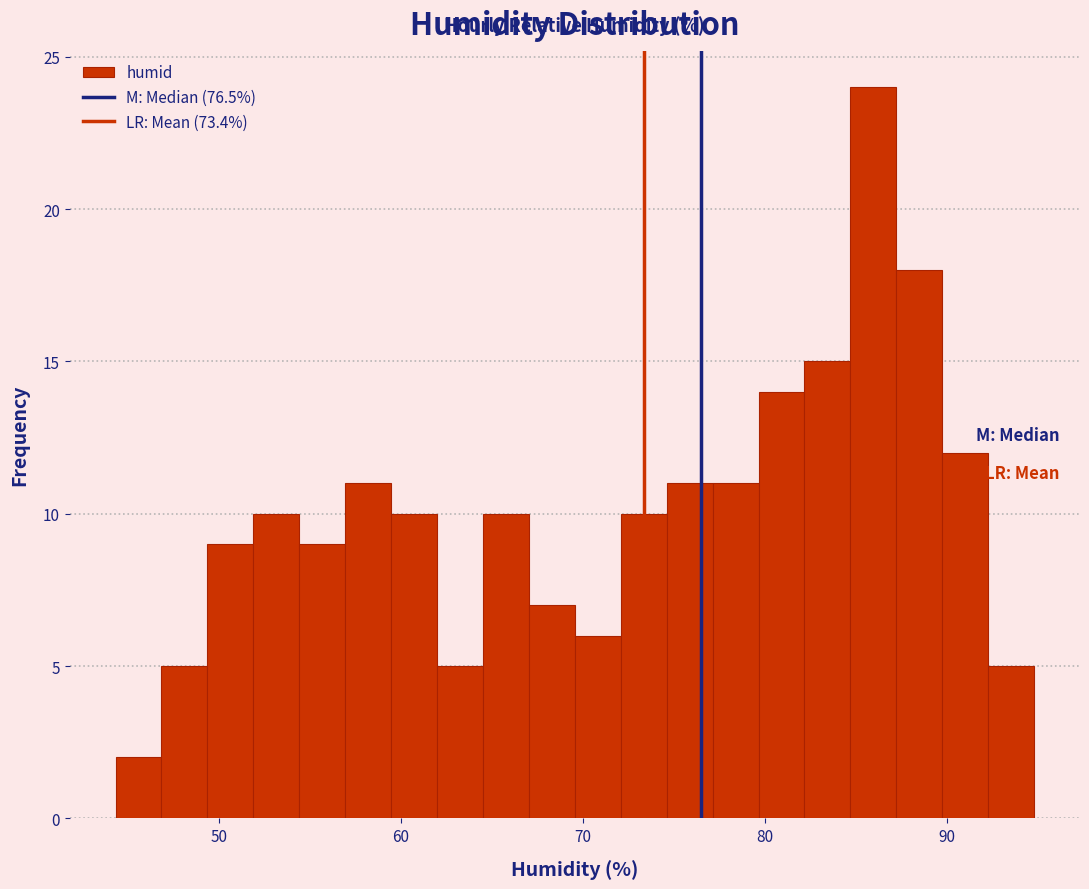

Read against the x-axis, roughly where is the centre of the tallest bar?

86